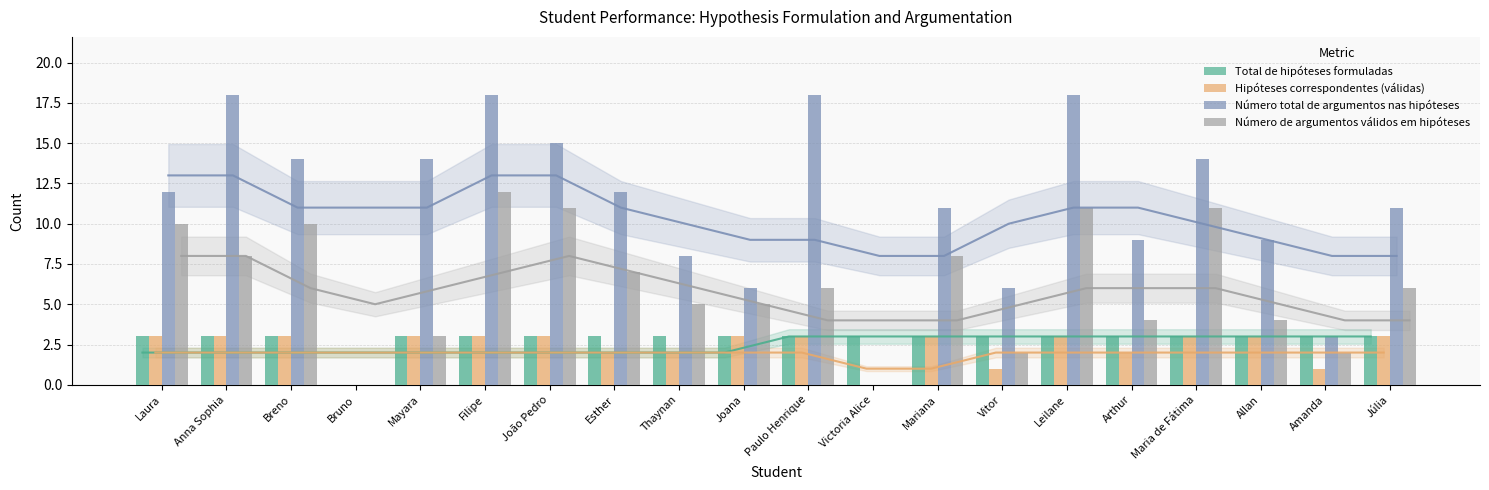

How many data points in Número total de argumentos nas hipóteses are less than 12?

10